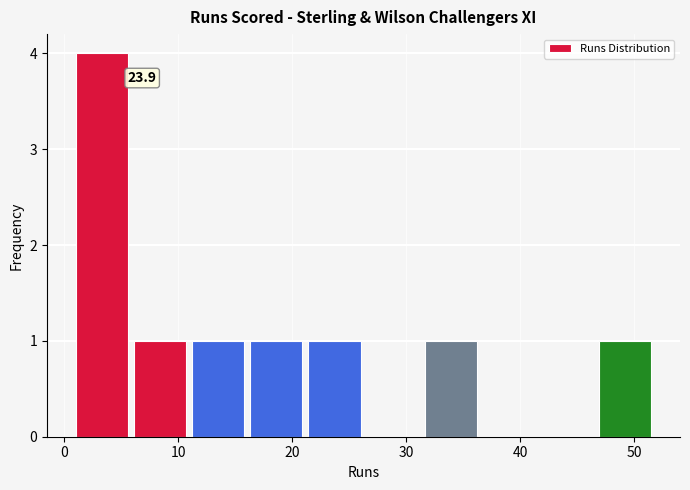

Which range on the x-axis has the tallest bar?

1.0 to 6.1